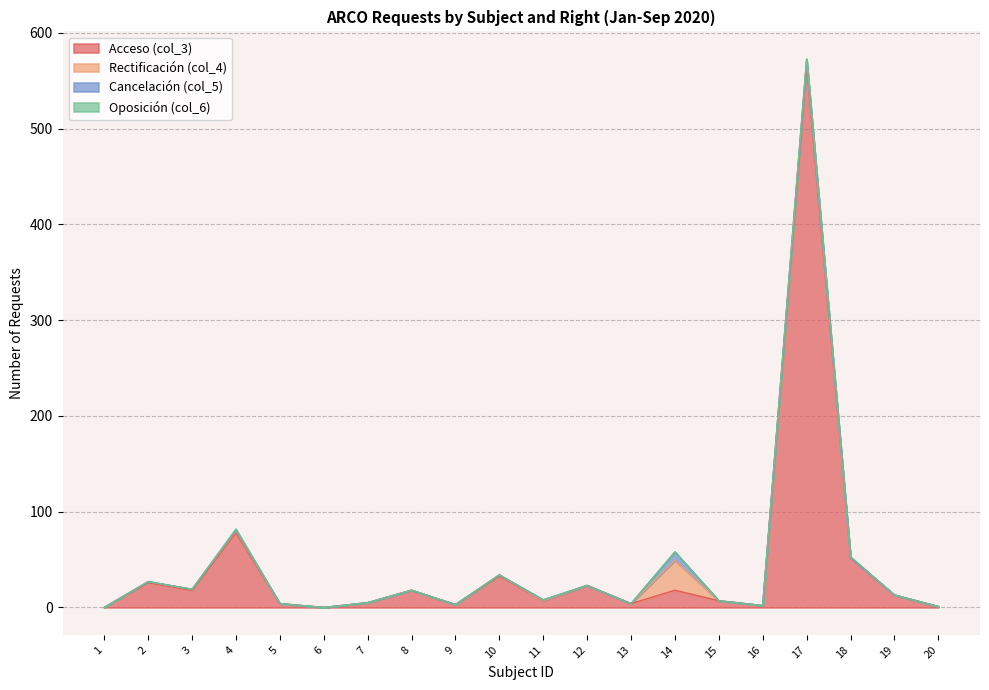

How many lines are shown in the chart?

4